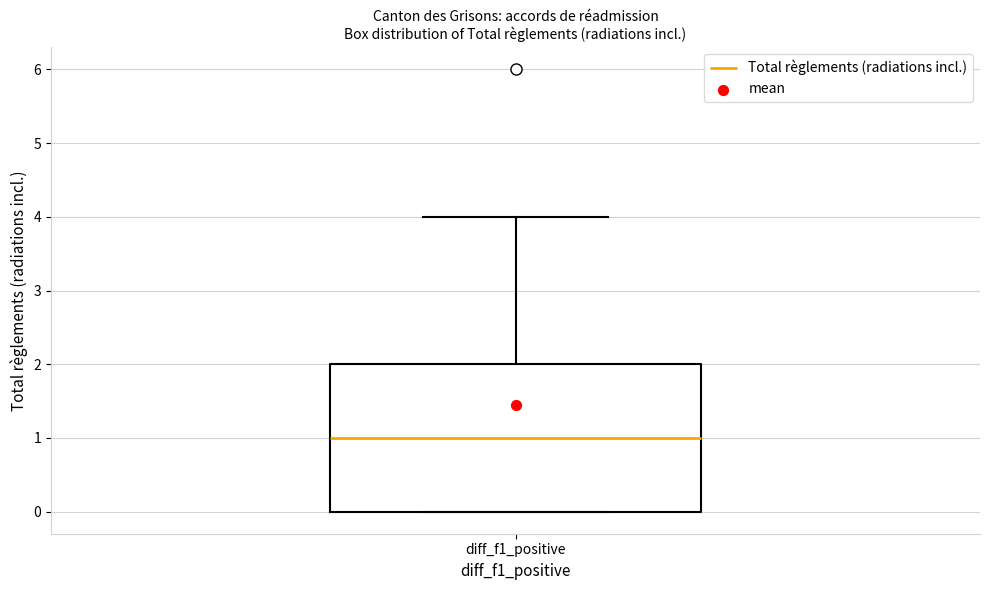

Transcribe this box plot: give where the median line is, the range the box spans, and where the two whiskers end, as read against the y-axis. The values are not printed on the chart, so give them approximately, as read against the axis.

median 1, box 0 to 2, whiskers 0 to 4